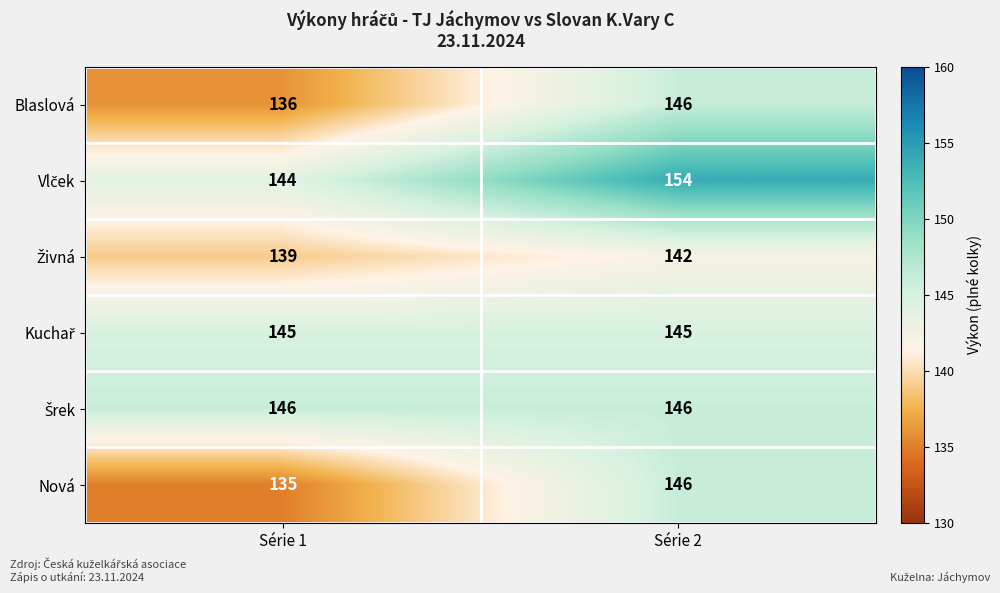

Is it true that Blaslová equals 46 at Série 2?

False